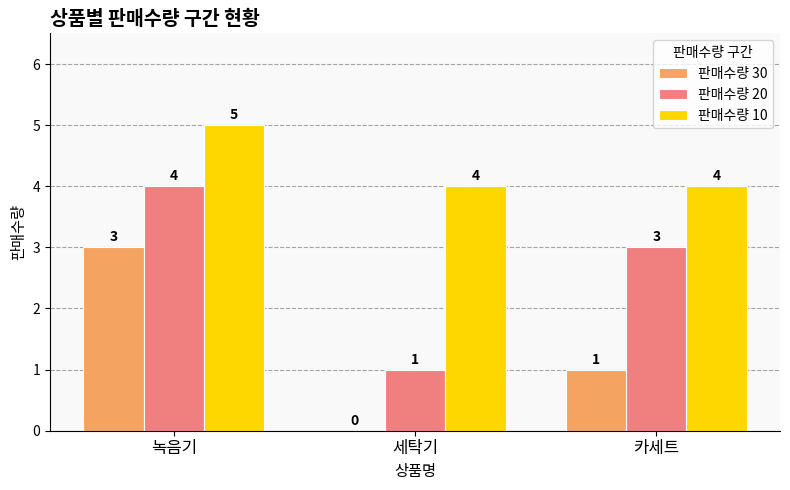

What is the total value across all series at 카세트?

8